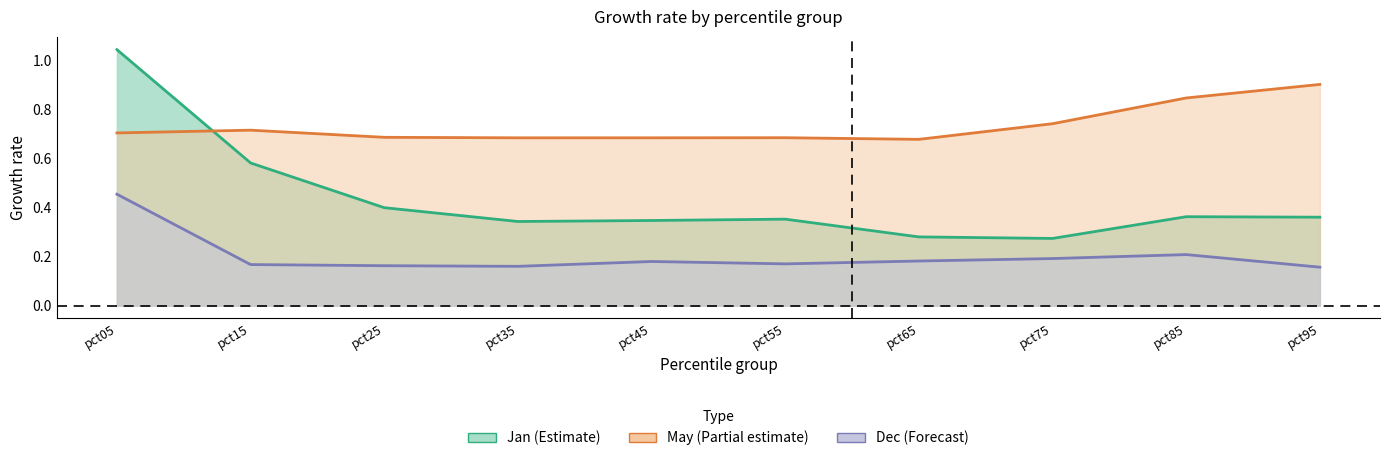

What is the difference between the maximum and minimum values in the May series?

0.2